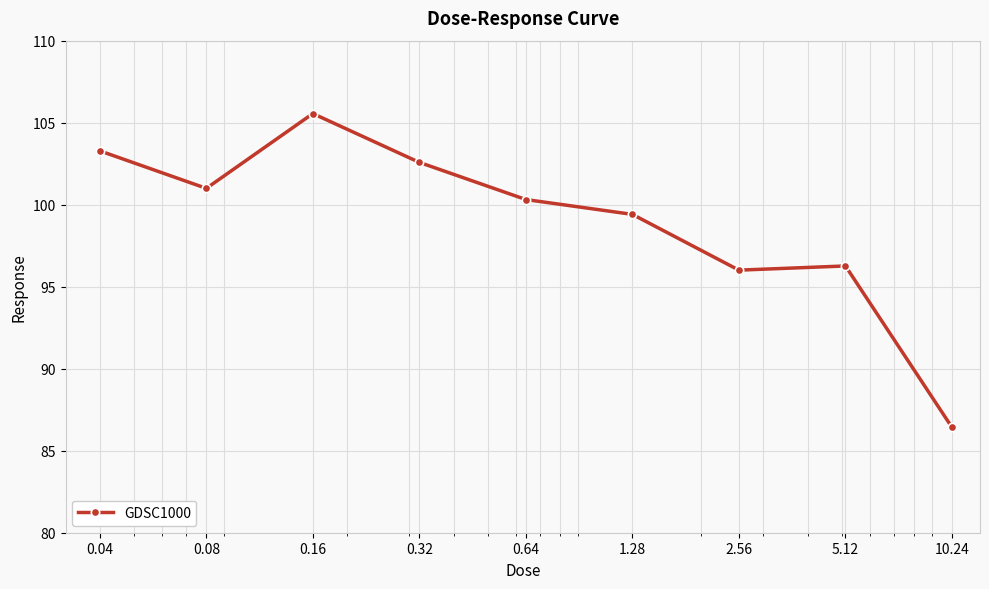

How many values exceed 100?

5